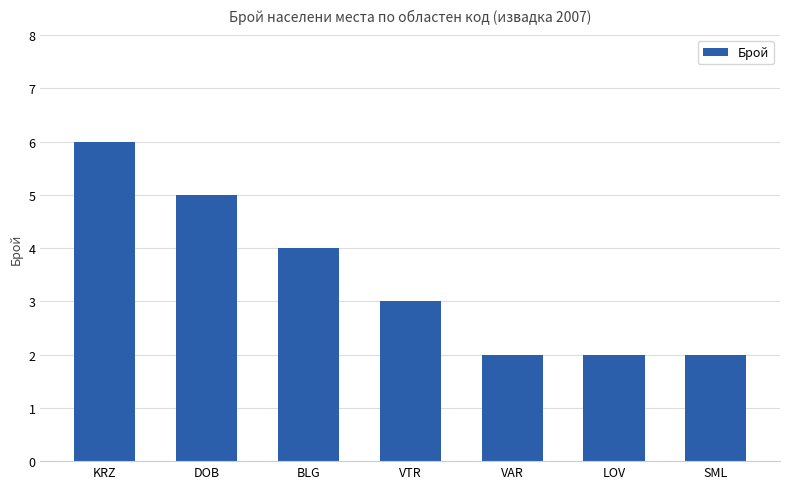

Is it true that the value at LOV is 1?

False